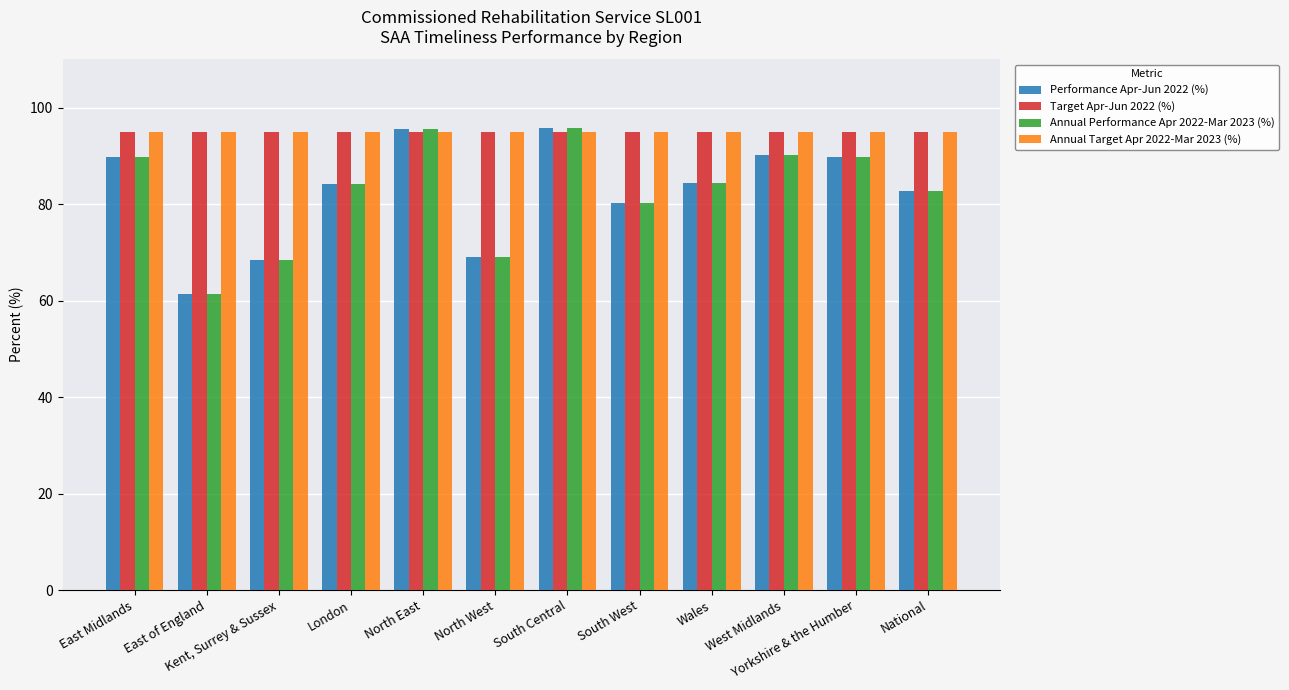

What is the maximum value for Annual Target Apr 2022-Mar 2023 (%)?

95.0